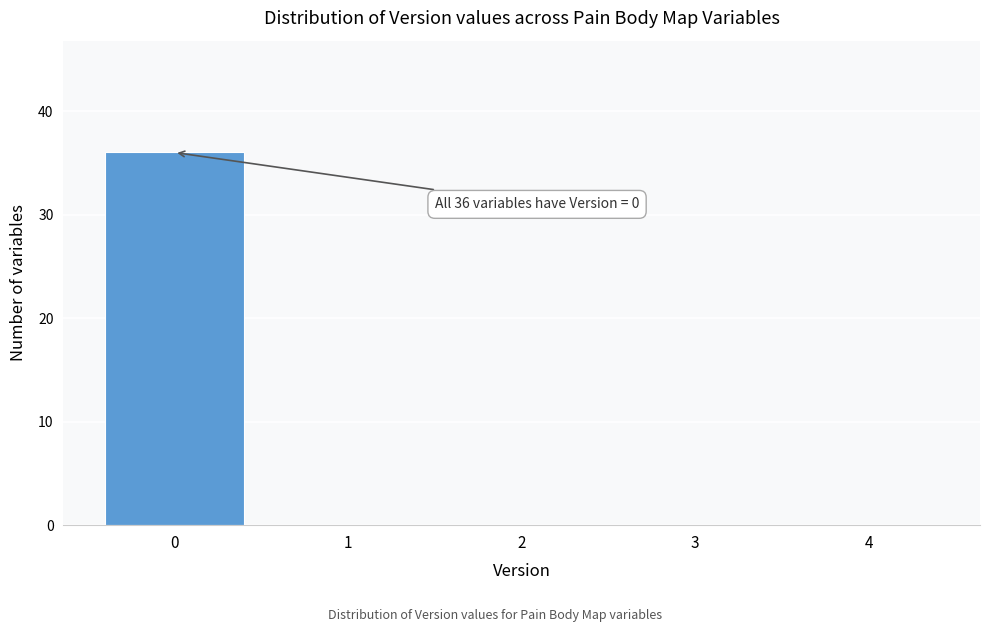

Over which range of the x-axis is the bar tallest?

-0.5 to 0.5